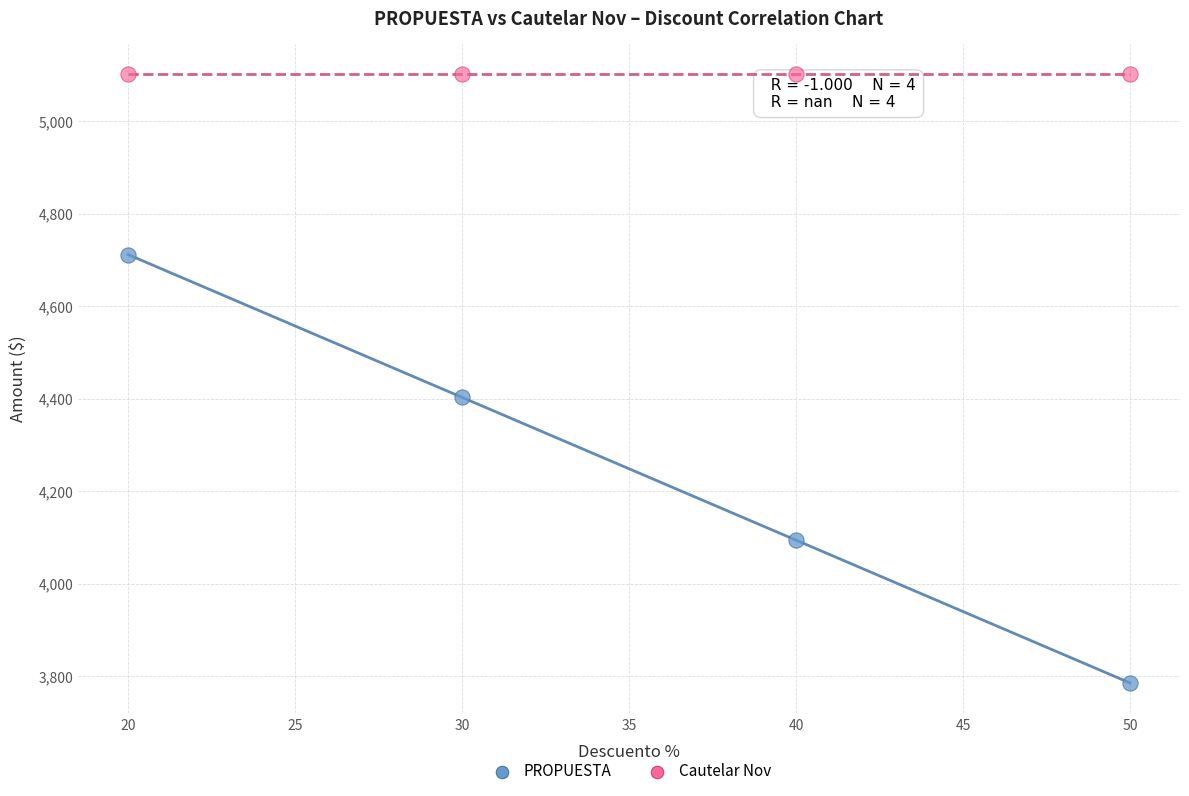

Which series reaches the minimum Y coordinate?

PROPUESTA